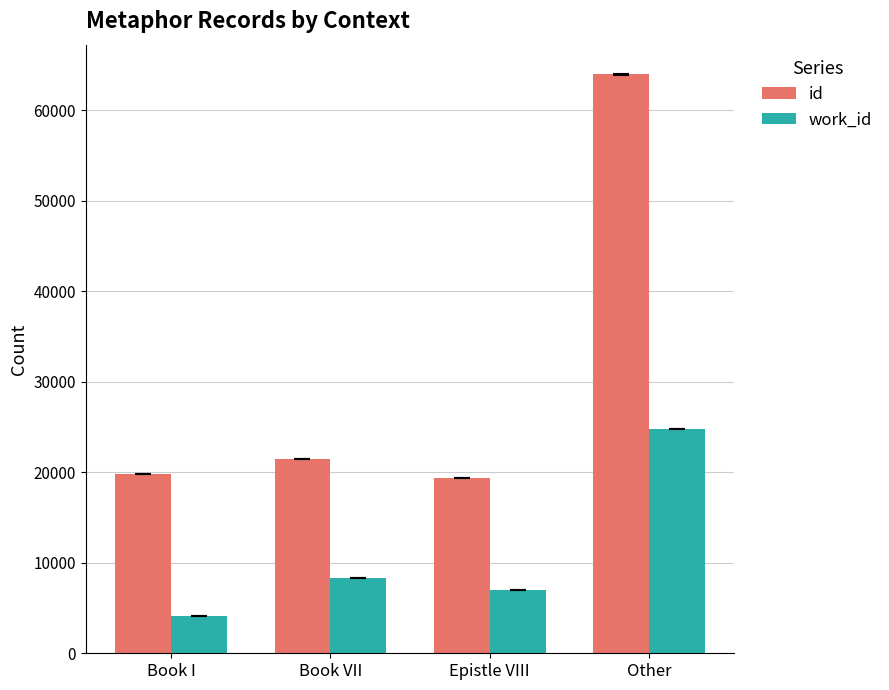

Reading right to left, extract all data points from this chart.

id: 63978	19405	21512	19833
work_id: 24794	7011	8334	4153